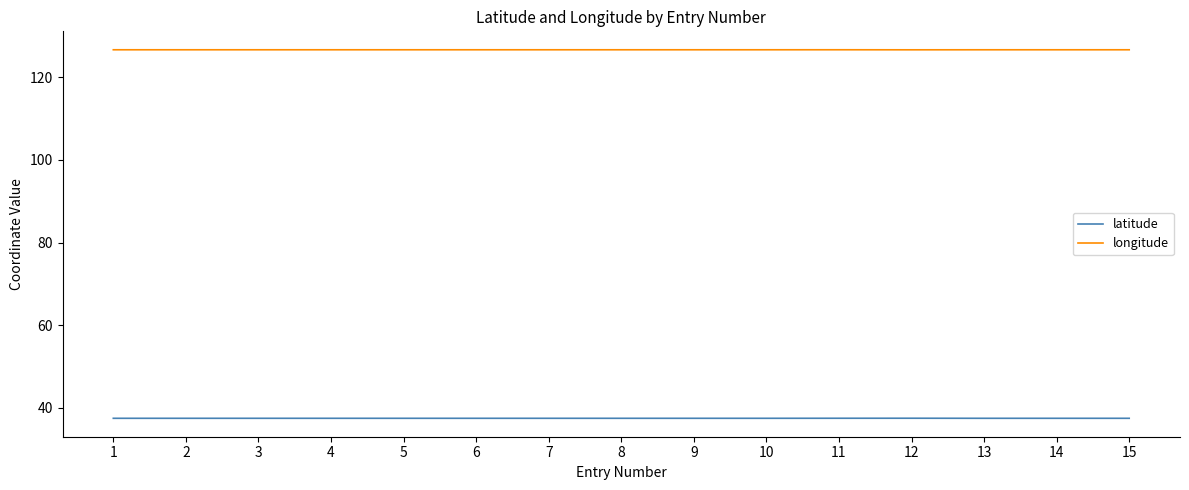

Count the latitude values in the range 37 to 38.

15